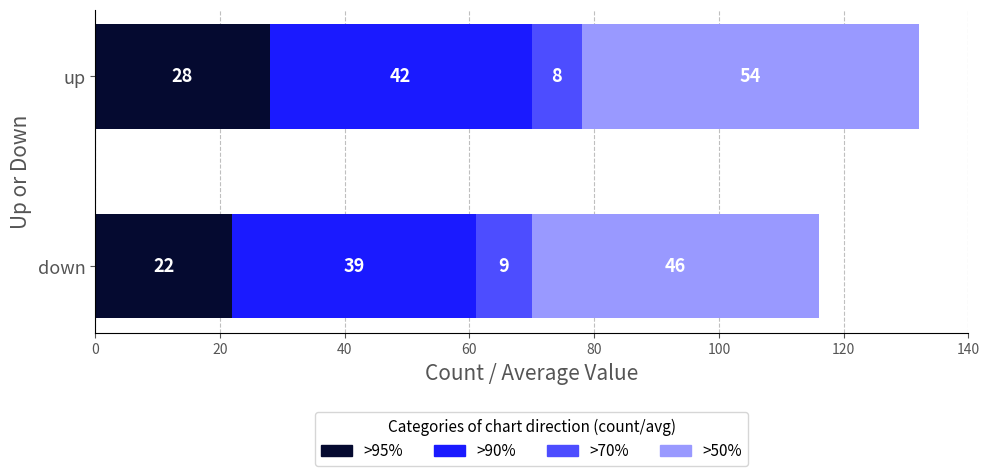

Where is Avg Position nearest to the value 25?

up